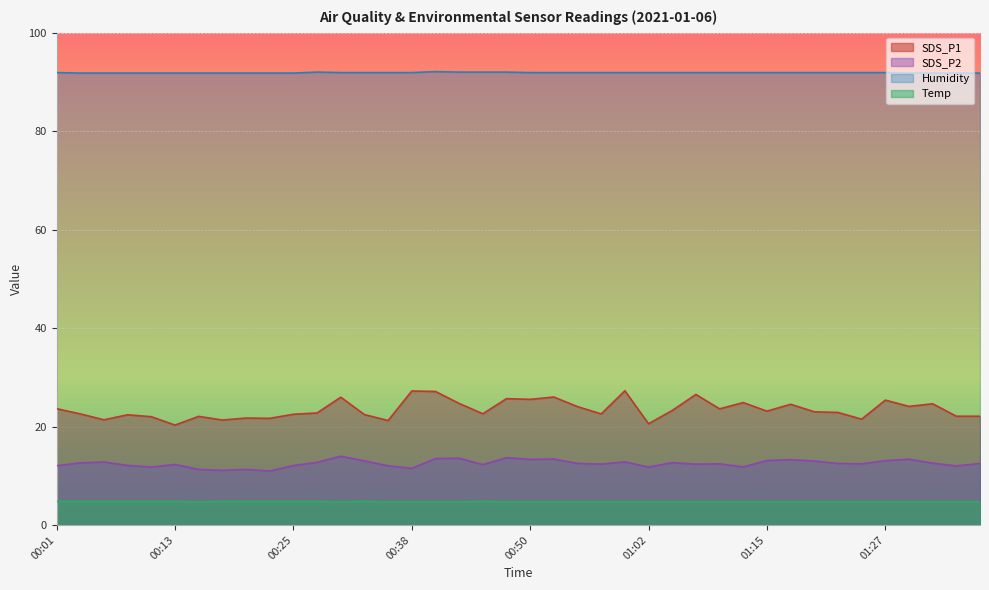

Reading left to right, extract all data points from this chart.

SDS_P1: 00:01=23.6	00:03=22.6	00:06=21.4	00:08=22.4	00:11=22.0	00:13=20.3	00:15=22.1	00:18=21.3	00:20=21.7	00:23=21.7	00:25=22.5	00:28=22.8	00:30=26.0	00:33=22.4	00:35=21.2	00:38=27.2	00:40=27.1	00:43=24.7	00:45=22.6	00:48=25.7	00:50=25.5	00:53=26.0	00:55=24.1	00:57=22.6	01:00=27.3	01:02=20.6	01:05=23.3	01:07=26.5	01:10=23.6	01:12=24.9	01:15=23.1	01:17=24.5	01:20=23.0	01:22=22.9	01:25=21.5	01:27=25.4	01:30=24.1	01:32=24.6	01:35=22.1	01:37=22.1
SDS_P2: 00:01=12.0	00:03=12.6	00:06=12.8	00:08=12.1	00:11=11.8	00:13=12.3	00:15=11.3	00:18=11.1	00:20=11.3	00:23=11.0	00:25=12.1	00:28=12.7	00:30=14.0	00:33=13.0	00:35=12.0	00:38=11.5	00:40=13.5	00:43=13.6	00:45=12.3	00:48=13.7	00:50=13.3	00:53=13.4	00:55=12.5	00:57=12.4	01:00=12.8	01:02=11.8	01:05=12.7	01:07=12.4	01:10=12.4	01:12=11.8	01:15=13.1	01:17=13.3	01:20=13.0	01:22=12.5	01:25=12.4	01:27=13.1	01:30=13.4	01:32=12.6	01:35=12.0	01:37=12.5
Humidity: 00:01=91.9	00:03=91.8	00:06=91.8	00:08=91.8	00:11=91.8	00:13=91.8	00:15=91.8	00:18=91.8	00:20=91.8	00:23=91.8	00:25=91.8	00:28=92.0	00:30=91.9	00:33=91.9	00:35=91.9	00:38=91.9	00:40=92.1	00:43=92.0	00:45=92.0	00:48=92.0	00:50=91.9	00:53=91.9	00:55=91.9	00:57=91.9	01:00=91.9	01:02=91.9	01:05=91.9	01:07=91.9	01:10=91.9	01:12=91.9	01:15=91.9	01:17=91.9	01:20=91.9	01:22=91.9	01:25=91.9	01:27=91.9	01:30=91.8	01:32=91.8	01:35=91.8	01:37=91.8
Temp: 00:01=4.8	00:03=4.8	00:06=4.8	00:08=4.8	00:11=4.8	00:13=4.8	00:15=4.7	00:18=4.8	00:20=4.8	00:23=4.8	00:25=4.8	00:28=4.8	00:30=4.7	00:33=4.8	00:35=4.7	00:38=4.7	00:40=4.7	00:43=4.7	00:45=4.8	00:48=4.7	00:50=4.7	00:53=4.7	00:55=4.7	00:57=4.7	01:00=4.7	01:02=4.7	01:05=4.7	01:07=4.7	01:10=4.7	01:12=4.7	01:15=4.7	01:17=4.7	01:20=4.7	01:22=4.7	01:25=4.7	01:27=4.7	01:30=4.7	01:32=4.7	01:35=4.7	01:37=4.7